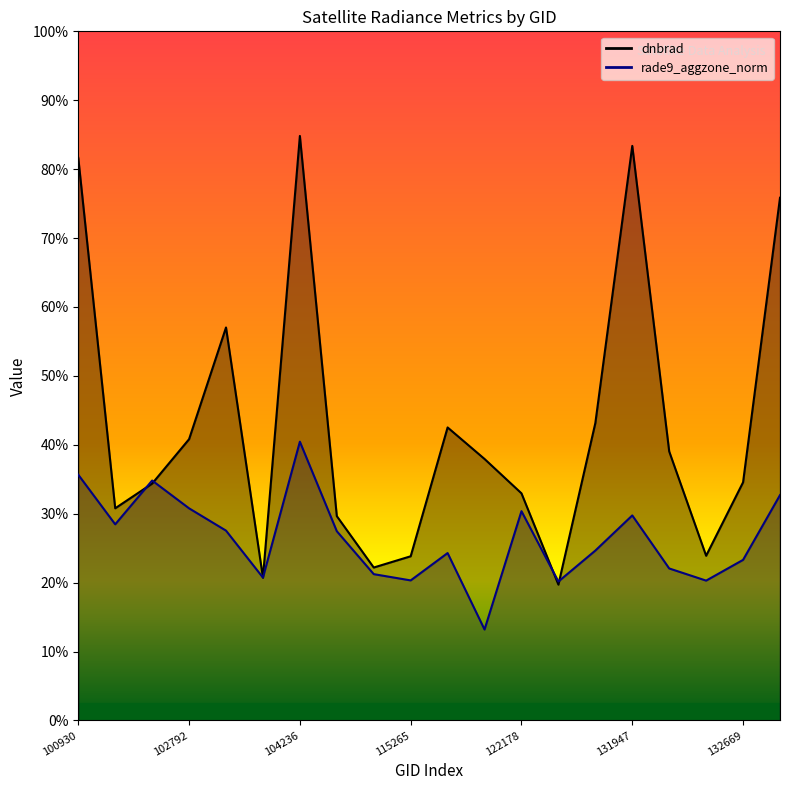

Where is the first local minimum for rade9_aggzone_norm?

102551